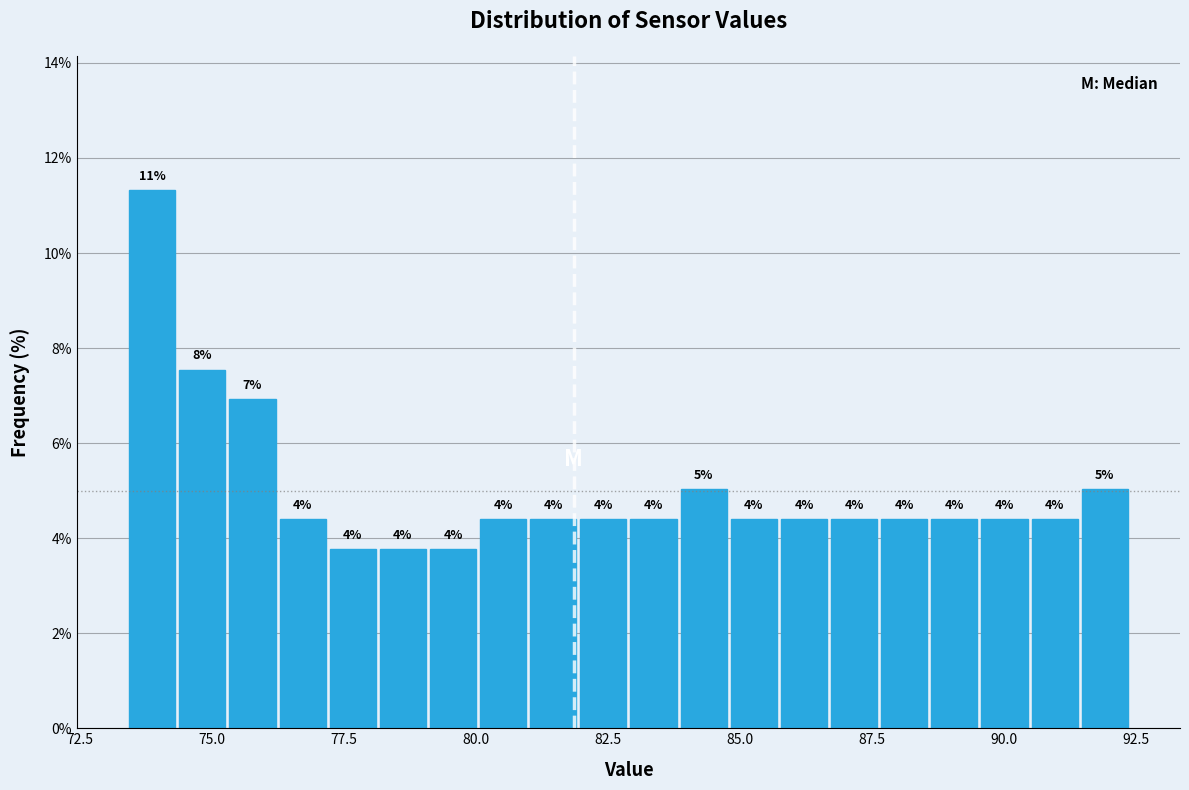

Around what value on the x-axis is the tallest bar? Give the approximate position of its centre, as read against the axis.

74.0